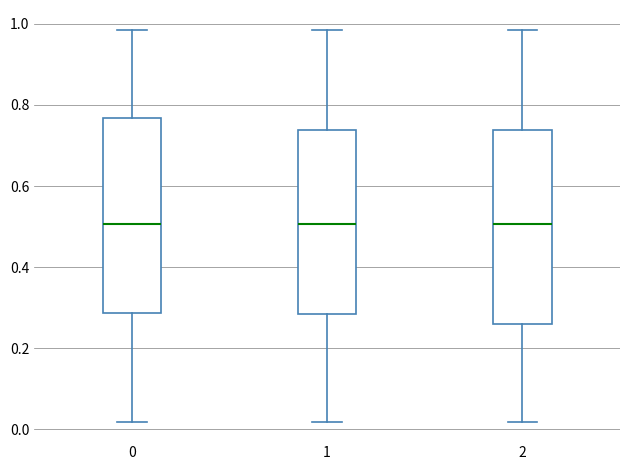

Reading left to right, transcribe this box plot: for each box, give where its median line is, the range the box spans, and where its two whiskers end, as read against the y-axis. The values are not printed on the chart, so give them approximately, as read against the axis.

0: median 0.50, box 0.28 to 0.76, whiskers 0.02 to 0.98
1: median 0.50, box 0.28 to 0.74, whiskers 0.02 to 0.98
2: median 0.50, box 0.26 to 0.74, whiskers 0.02 to 0.98